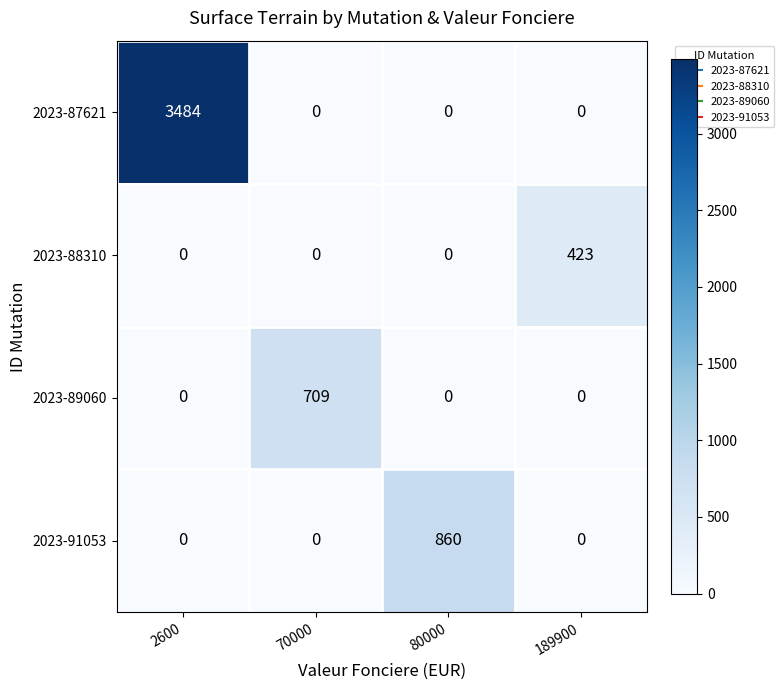

At which category is the sum across all series the highest?

2600